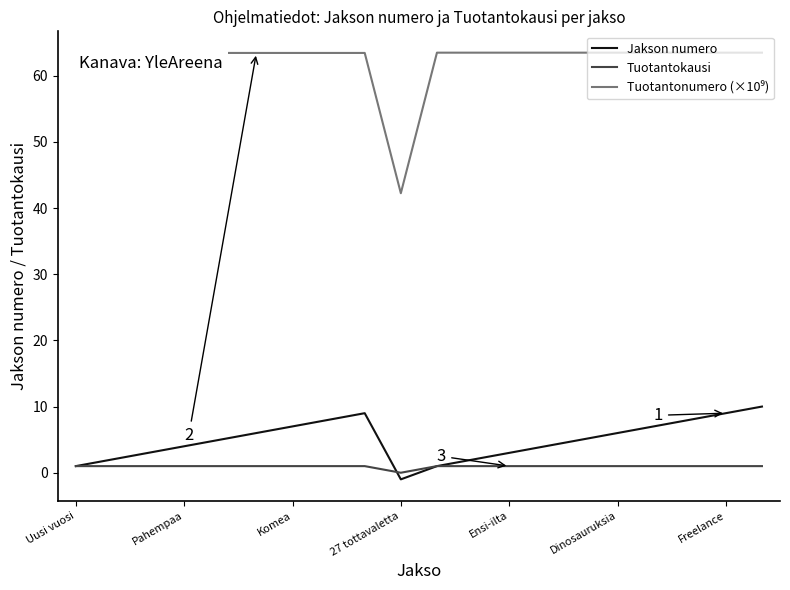

Is this an area chart (filled region under the line)?

No